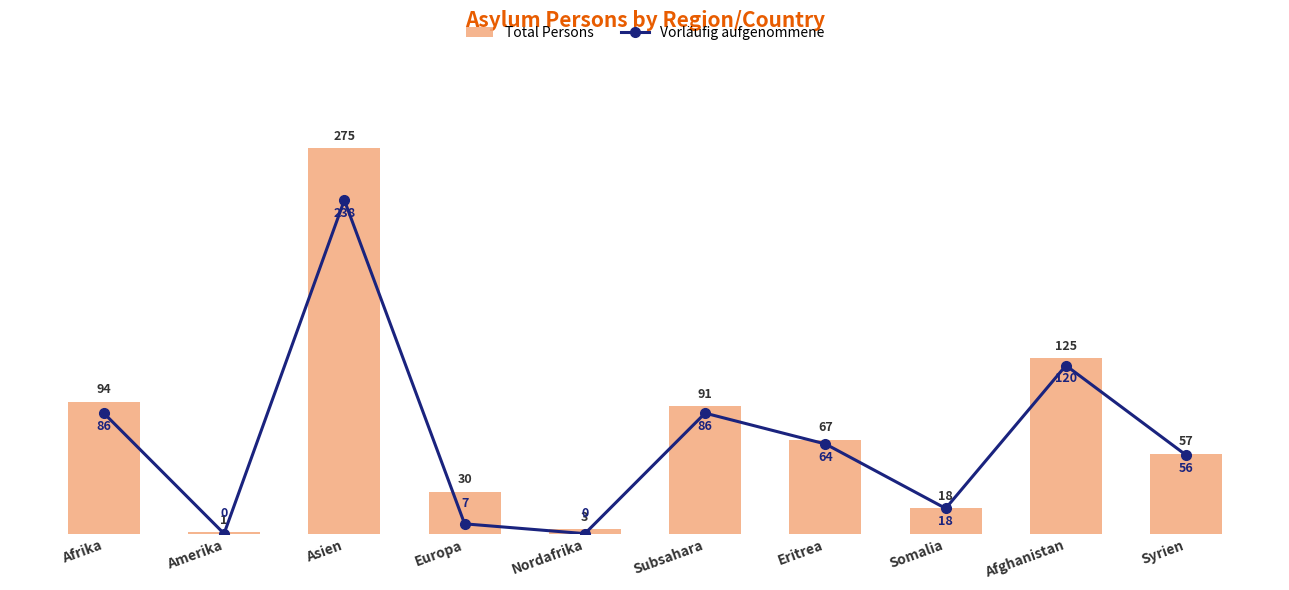

Which series changed the most between Afghanistan and Syrien?

Total Persons